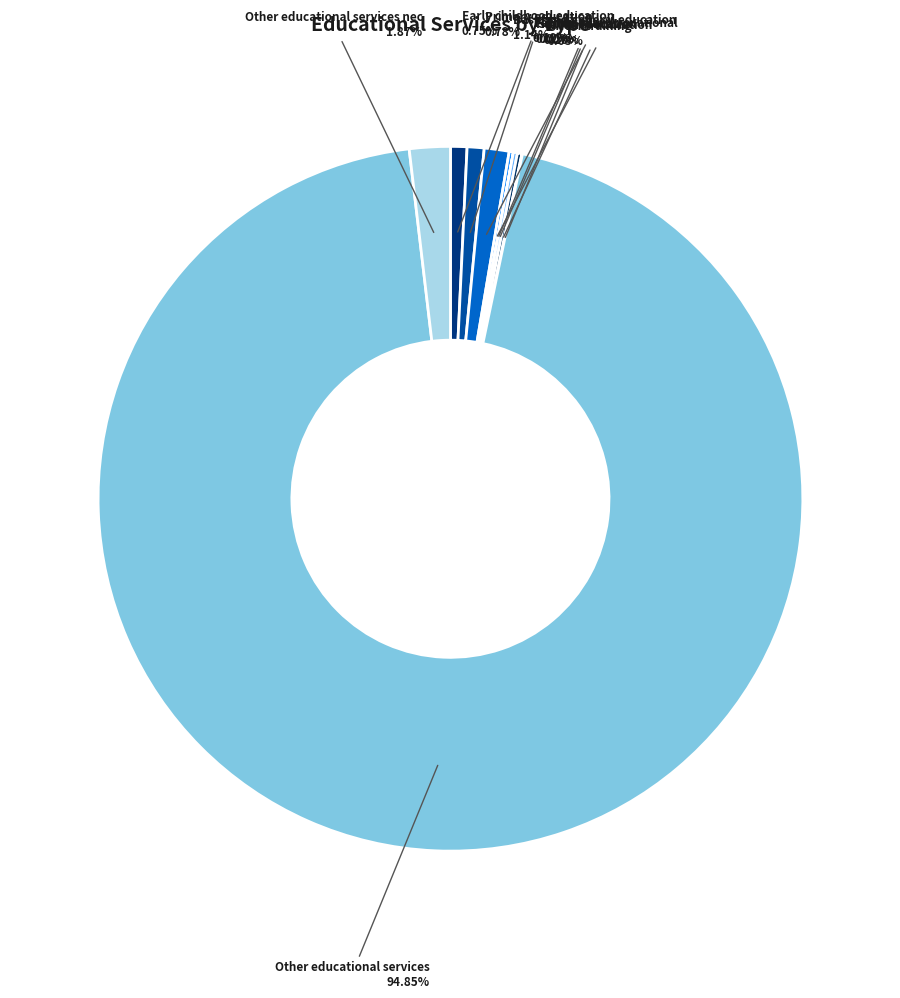

Do Other educational services nec and Other educational services together represent more than half of the pie?

Yes